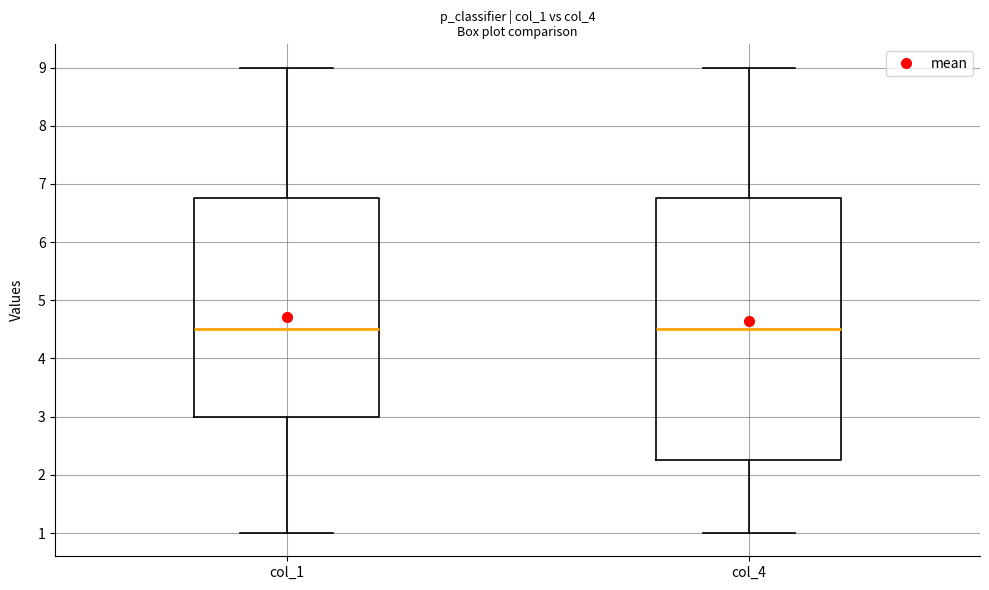

Reading left to right, read every box against the y-axis: the position of its median line, the range the box covers, and the ends of its whiskers. The values are not printed on the chart, so give them approximately, as read against the axis.

col_1: median 4.5, box 3.0 to 6.8, whiskers 1.0 to 9.0
col_4: median 4.5, box 2.3 to 6.8, whiskers 1.0 to 9.0